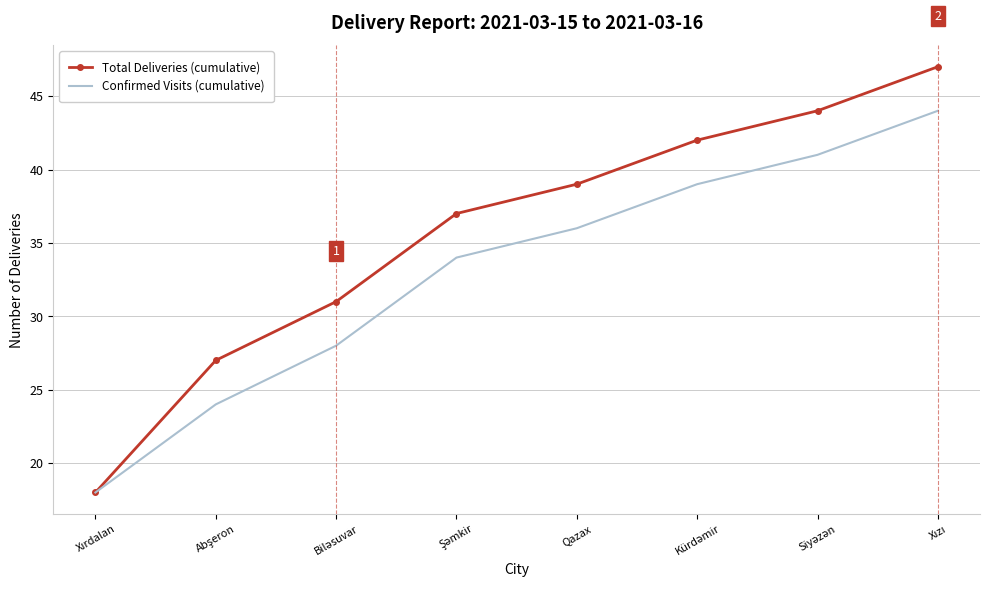

Which series has the largest total across all categories?

Total Deliveries (cumulative)